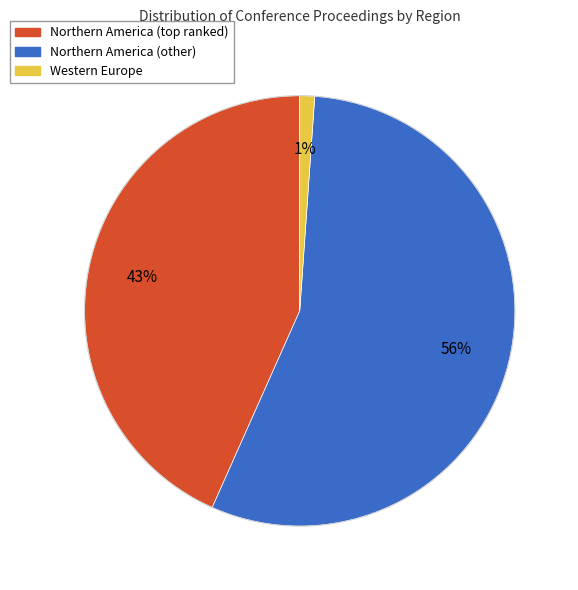

To the nearest percent, what is the average slice percentage?

33%